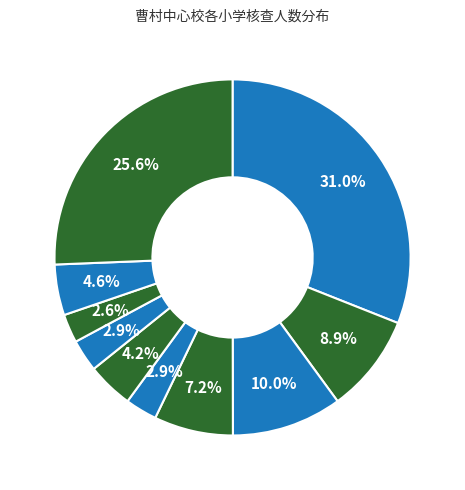

Count the number of slices in the pie.

10